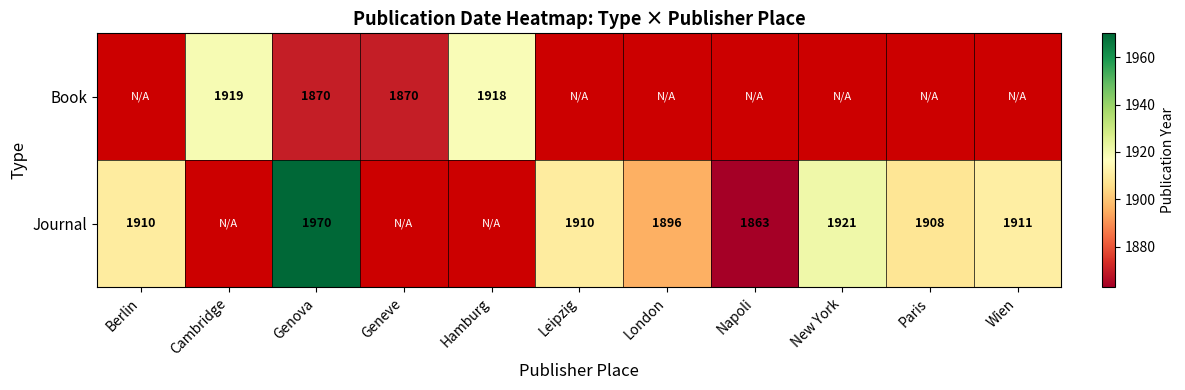

The value of Journal at Wien is 2851.8. True or false?

False